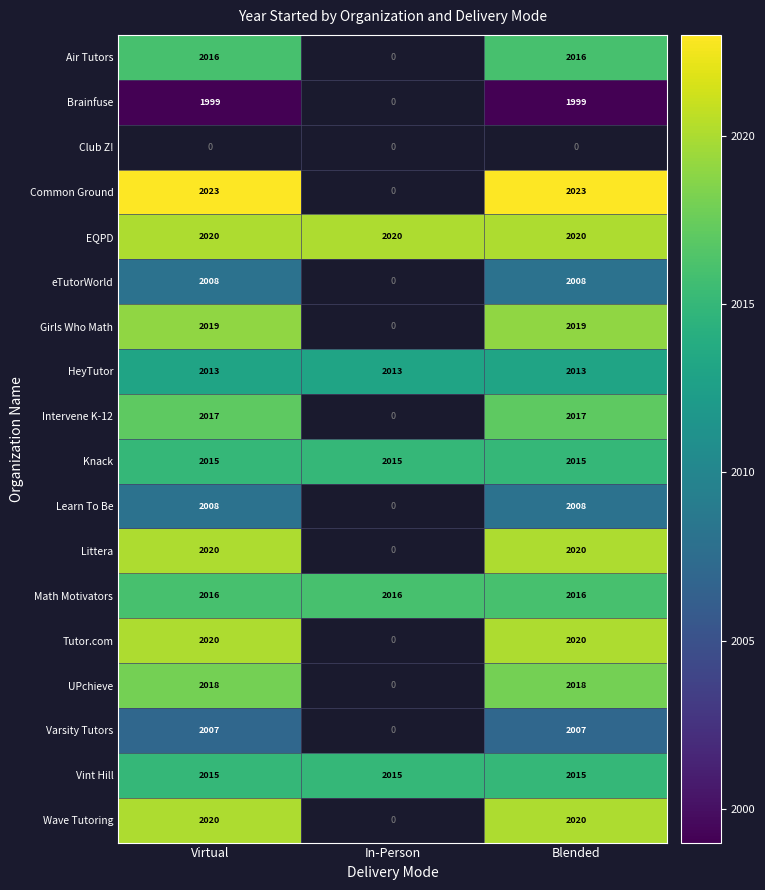

The HeyTutor series shows 1102 at In-Person. True or false?

False